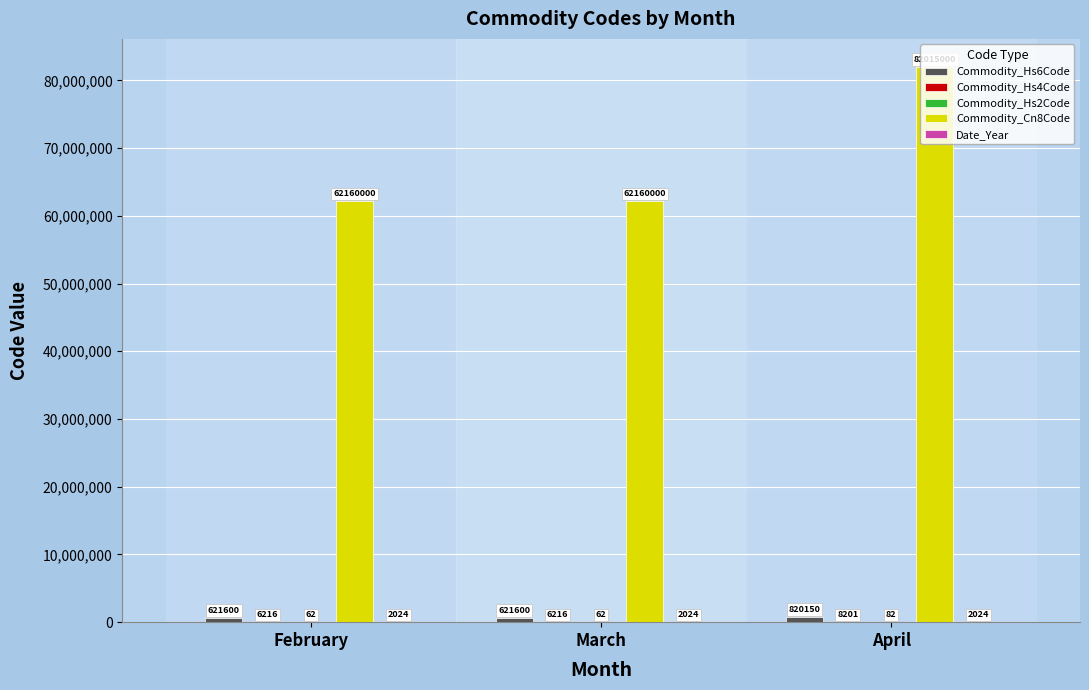

What is the sum of all Commodity_Cn8Code values?

206335000